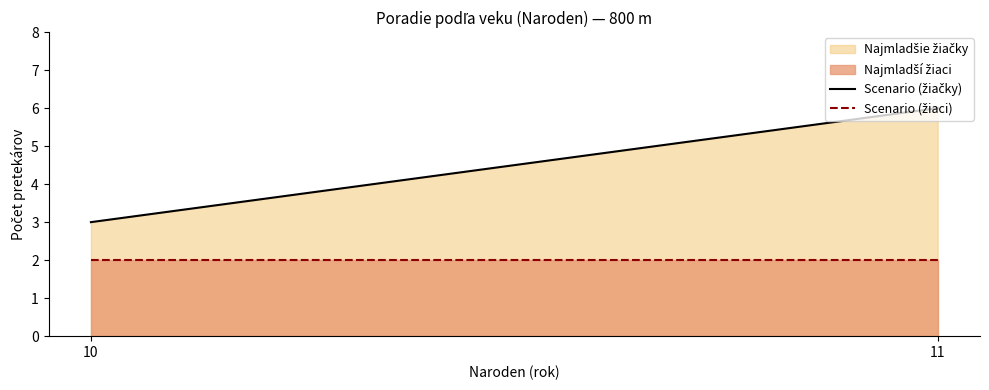

Reading left to right, list all the values displayed in this chart.

Scenario (žiačky): 3	6
Scenario (žiaci): 2	2